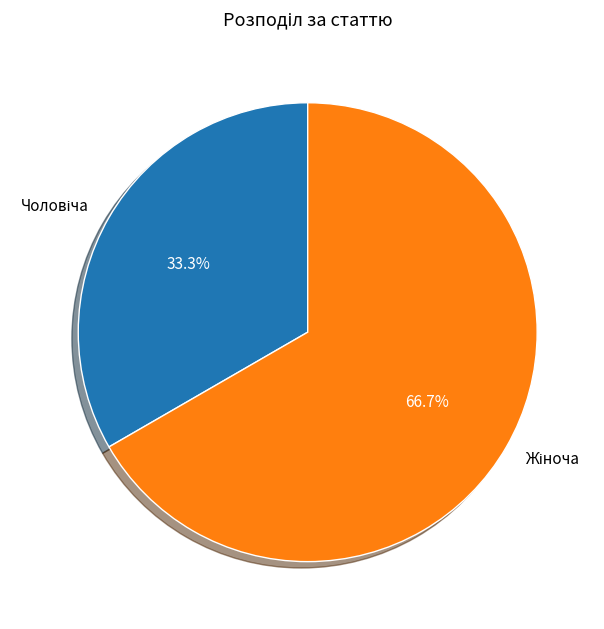

Does any single category account for the majority?

Yes